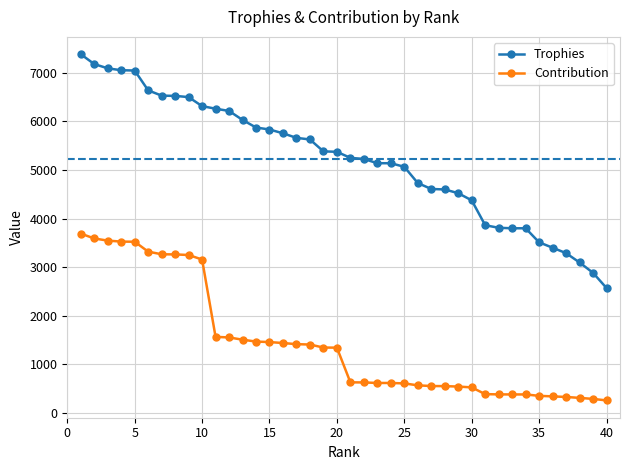

List the series in order of their peak value, highest first.

Trophies, Contribution